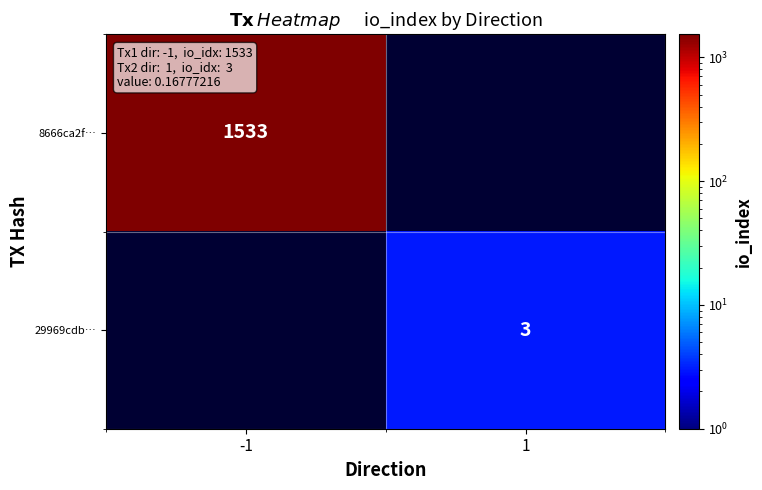

Which label corresponds to the largest value in the chart?

-1